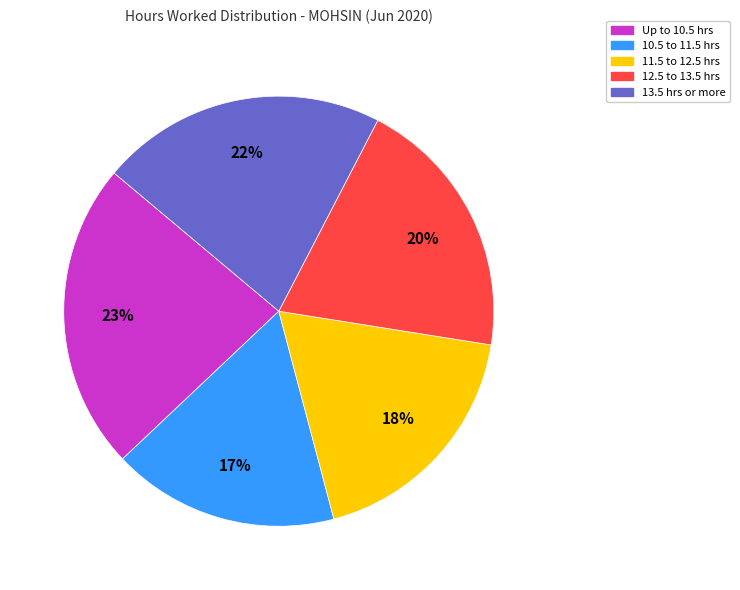

Is there any slice that represents more than half of the pie?

No